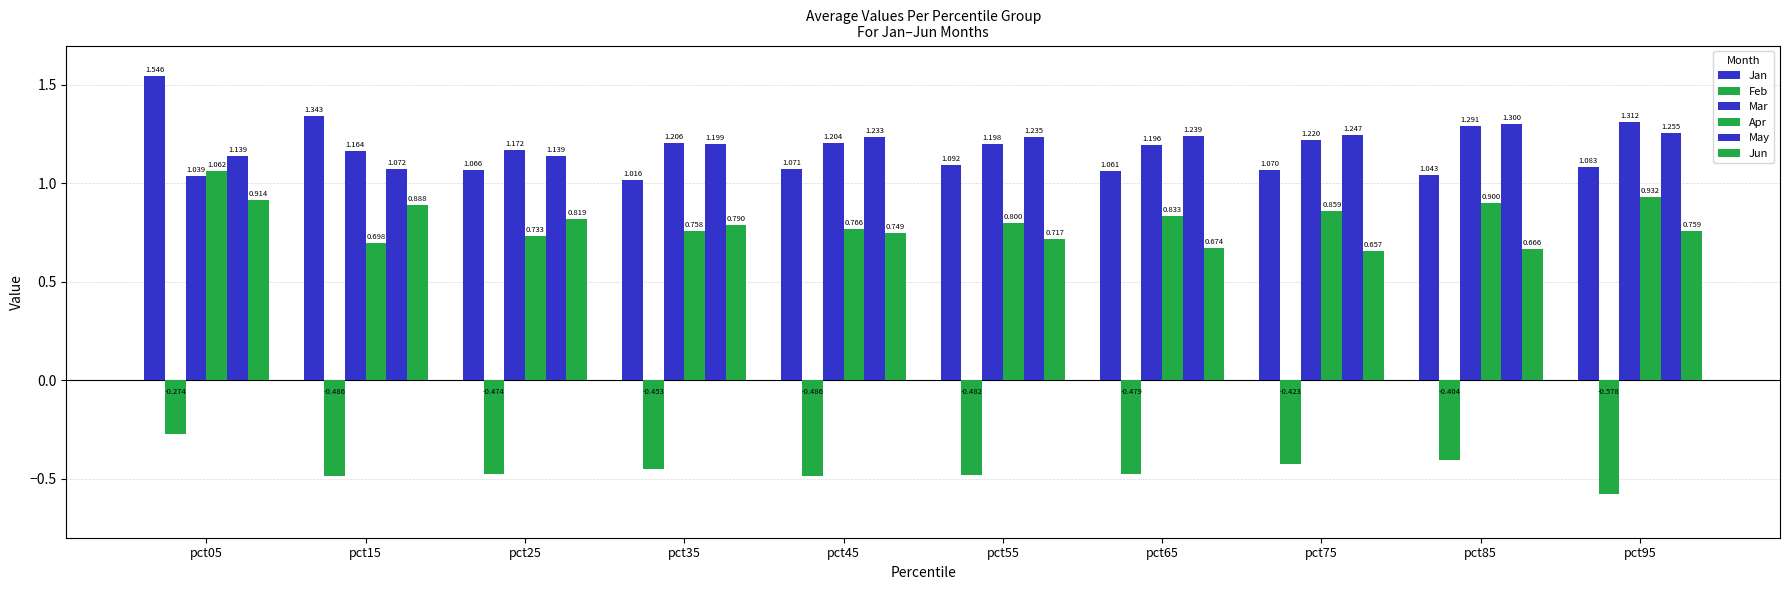

At which label is May closest to 1?

pct15